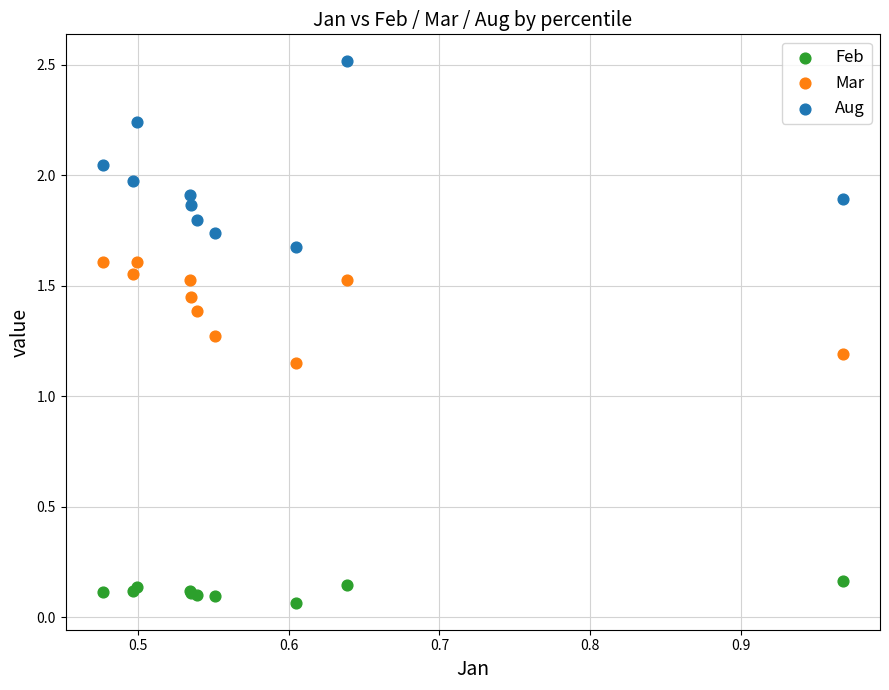

What are all the series names shown in the legend?

Feb, Mar, Aug